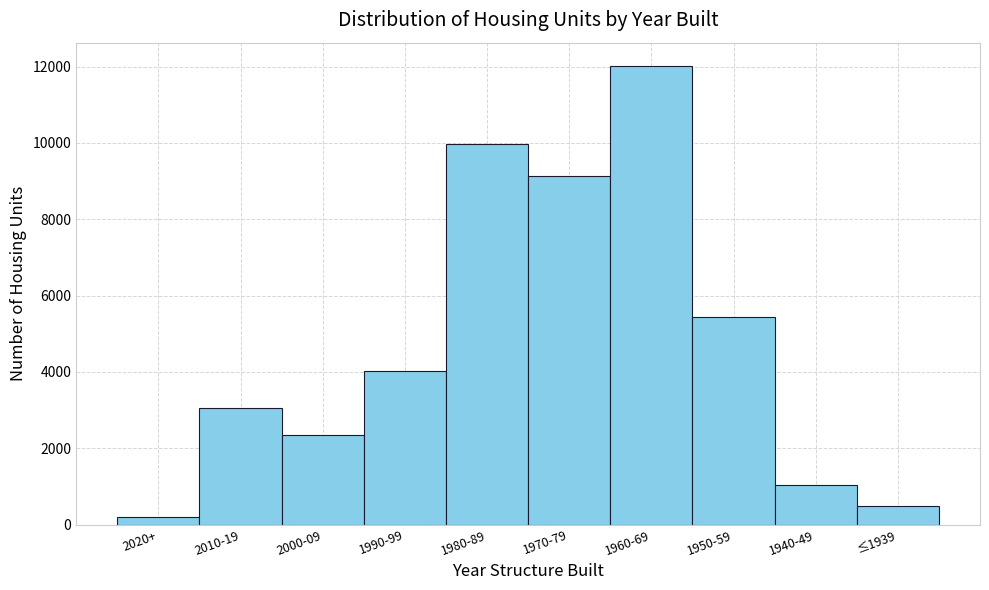

Reading left to right, transcribe all the data shown in this chart.

2020+=196	2010-19=3051	2000-09=2350	1990-99=4027	1980-89=9972	1970-79=9145	1960-69=12027	1950-59=5442	1940-49=1029	≤1939=496